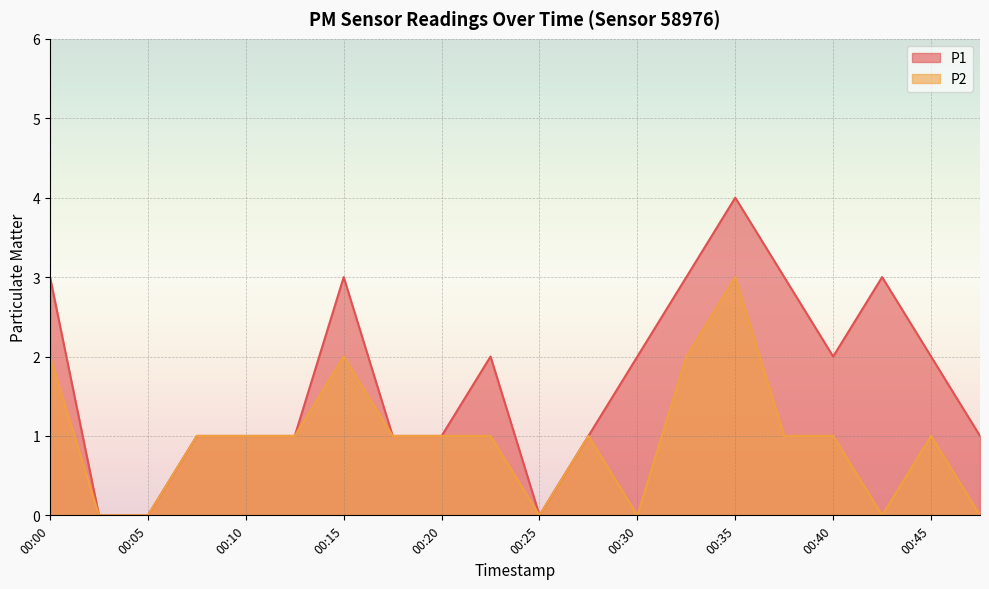

What are all the series names shown in the legend?

P1, P2